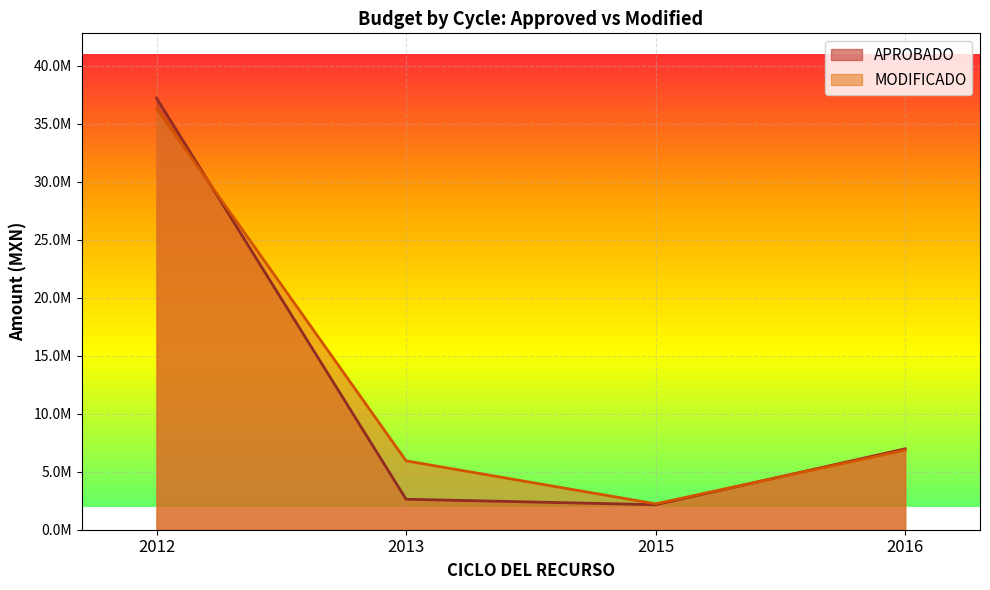

Which series has the largest total across all categories?

MODIFICADO